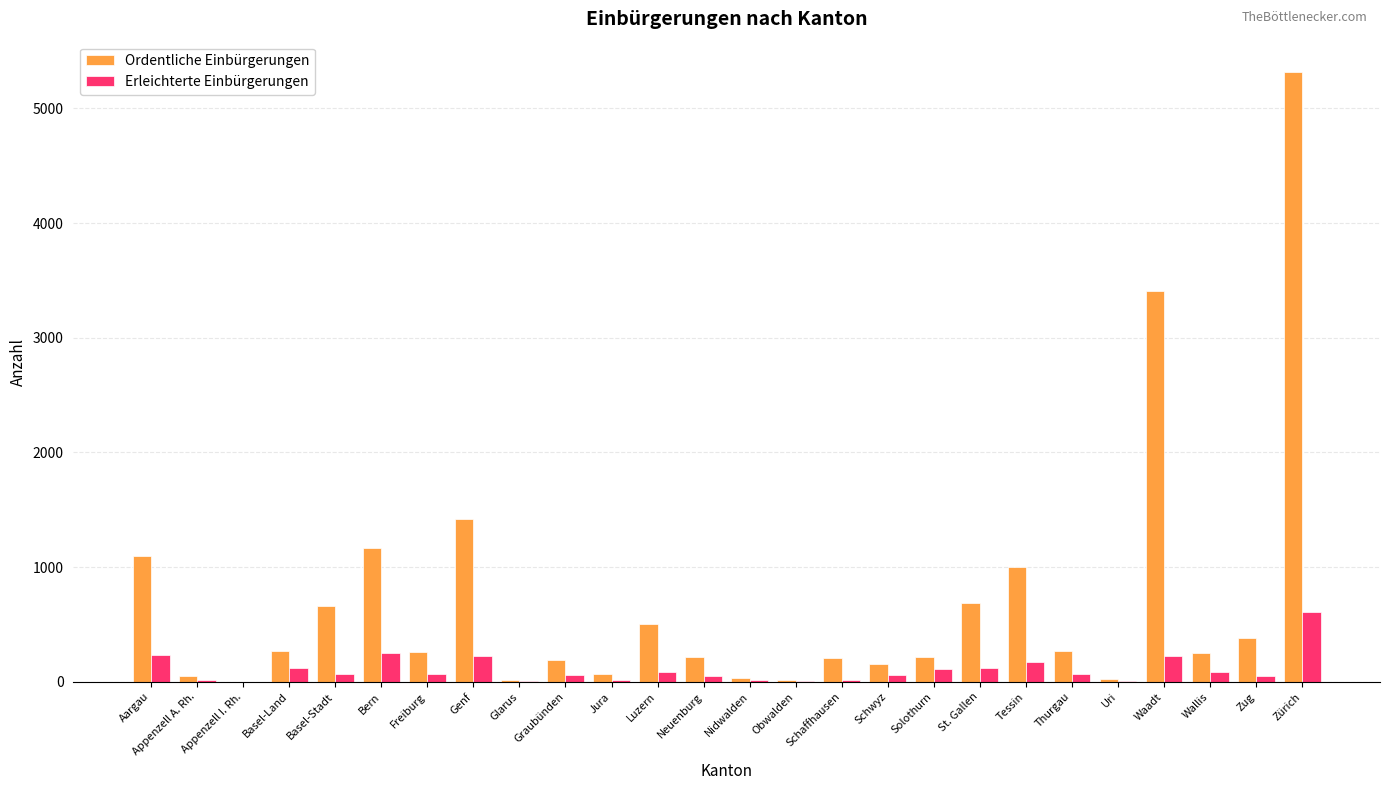

How many data points does each series have?

26